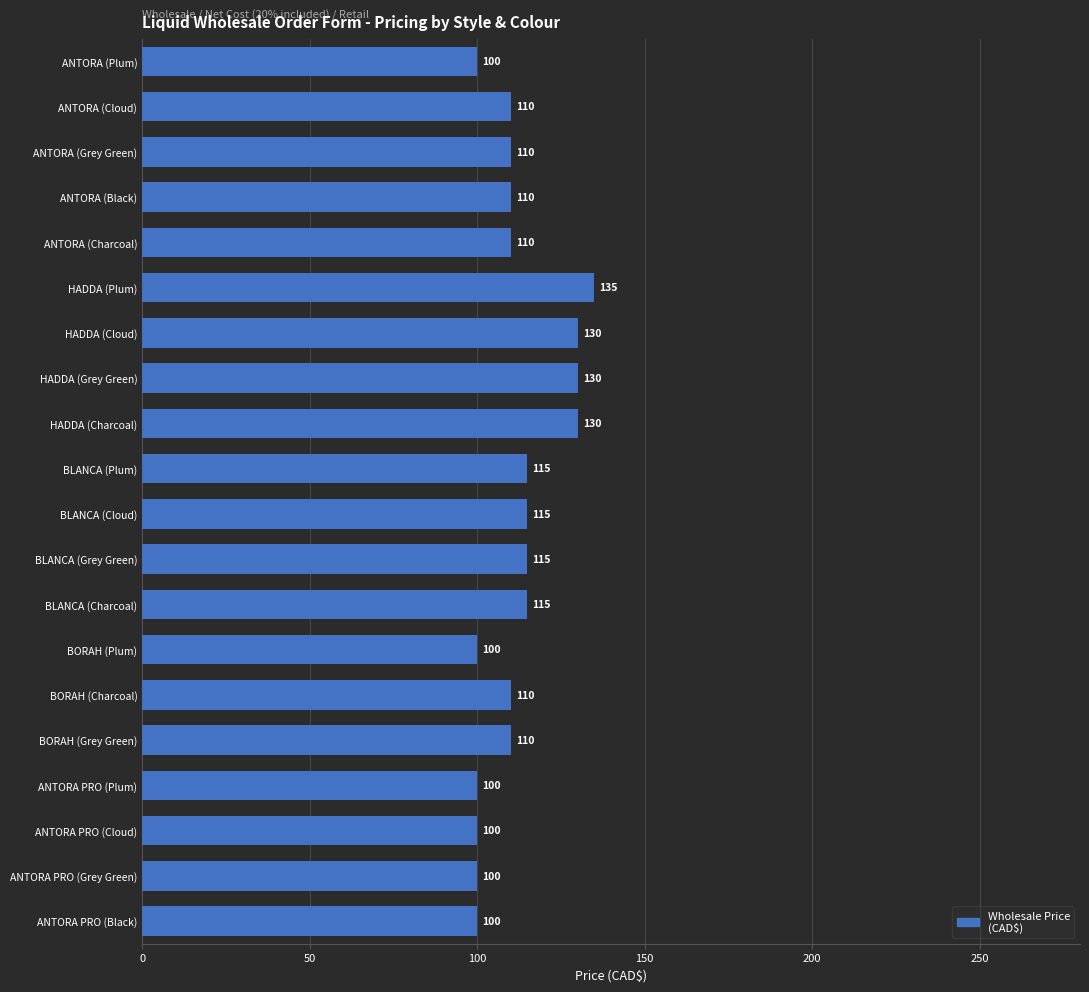

How many data points are less than 110?

6